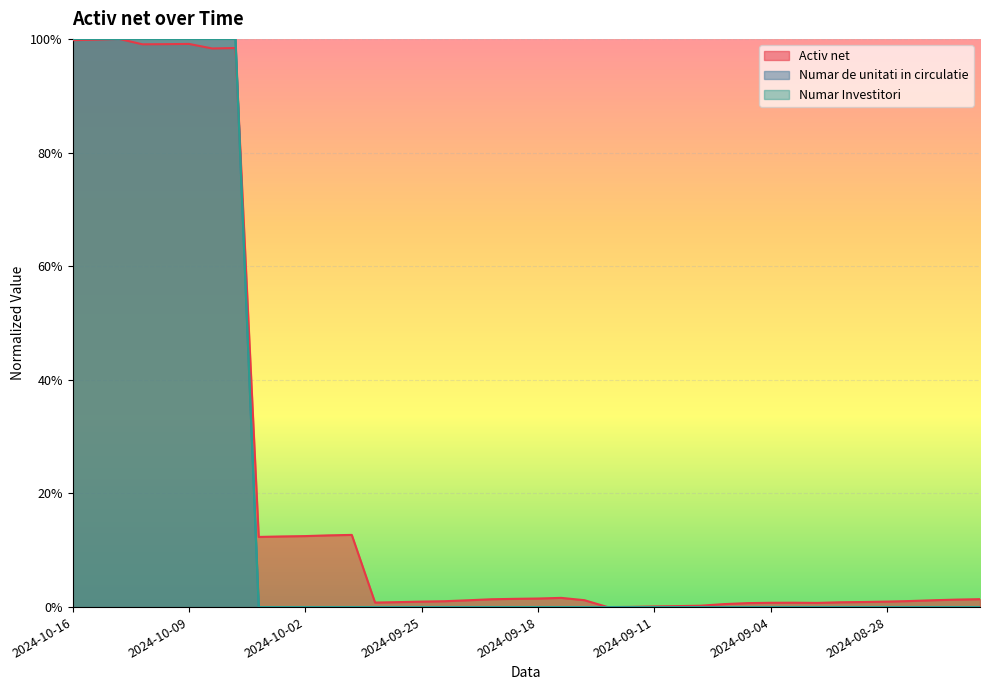

At 2024-08-30, list the series in order from smallest to largest.

Numar Investitori, Numar de unitati in circulatie, Activ net